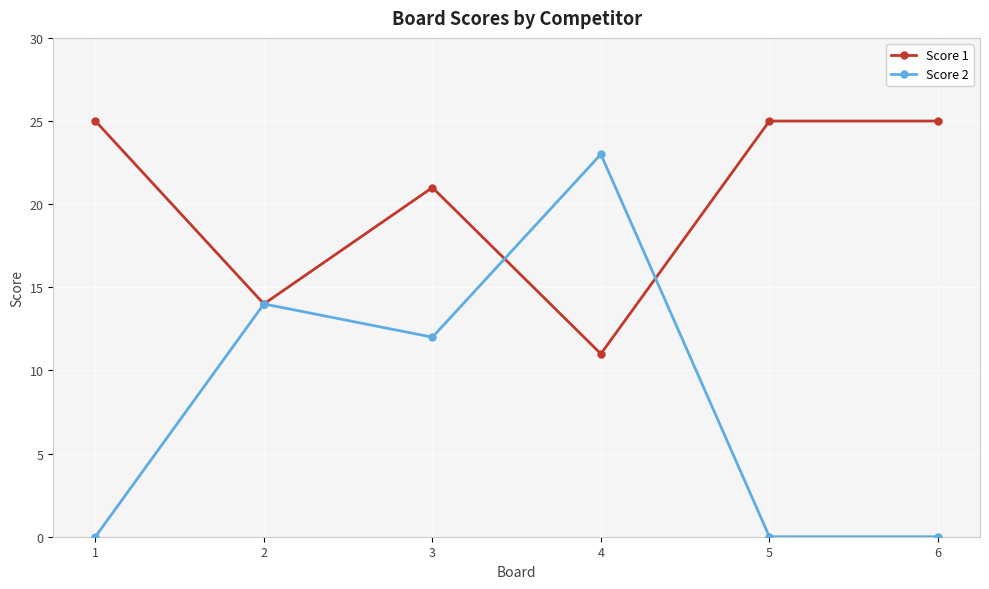

Which series has the widest spread of values?

Score 2